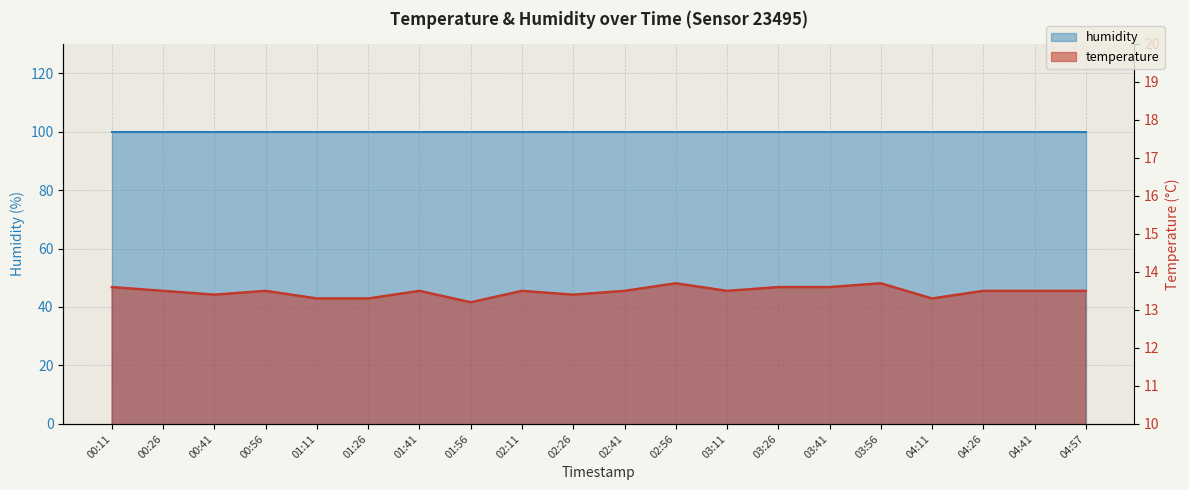

True or false: the data shows 6.0 at 00:41.

False